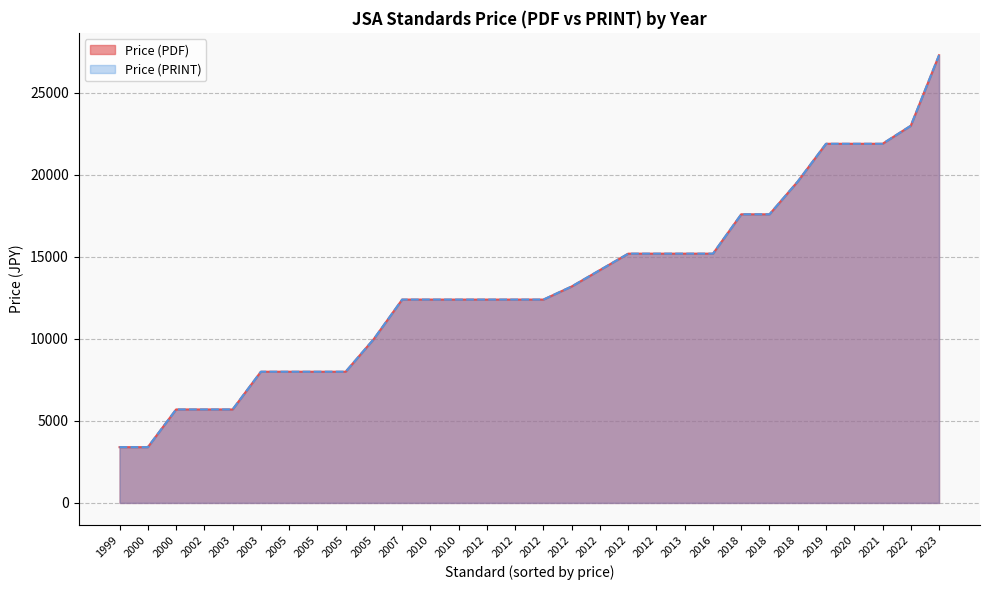

At which category is the sum across all series the highest?

2023